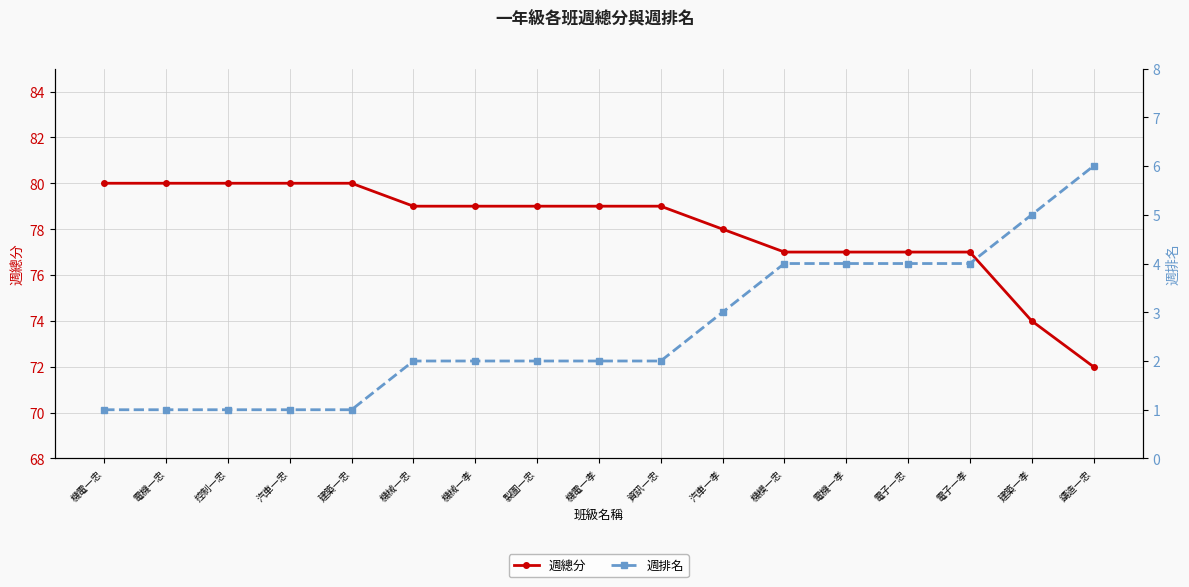

True or false: 週總分 and 週排名 cross at least once.

False